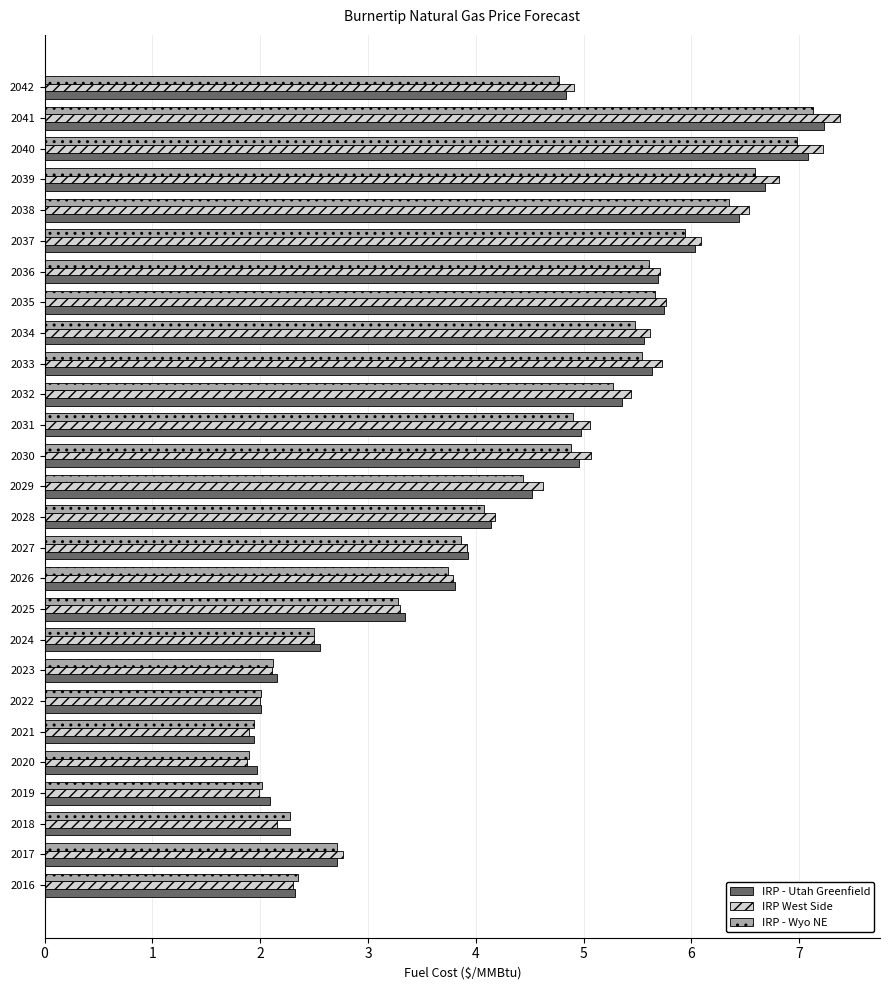

What is the approximate value of IRP - Utah Greenfield at 2021?

1.9